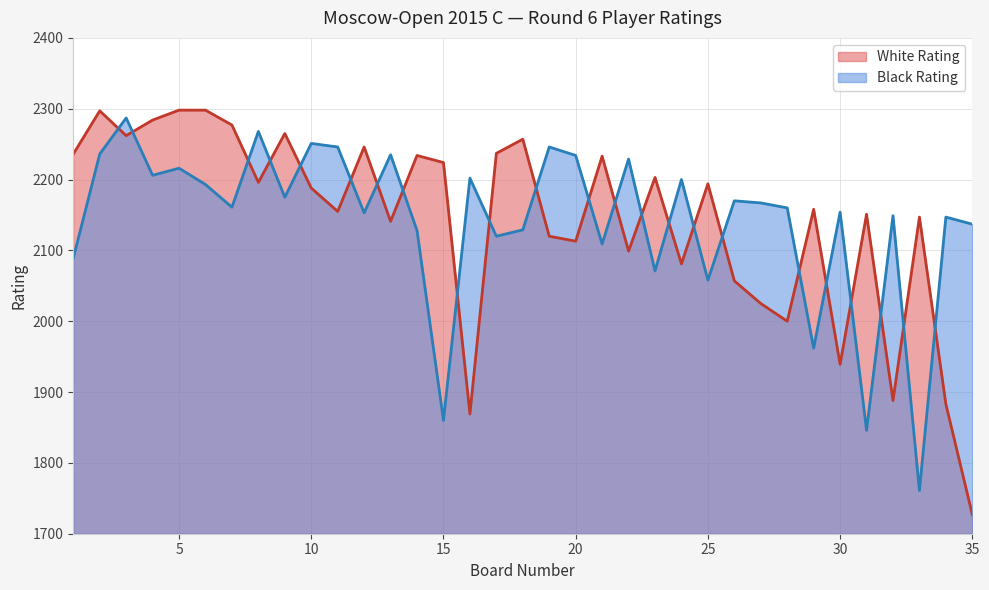

At which category does White Rating reach its first local valley?

3